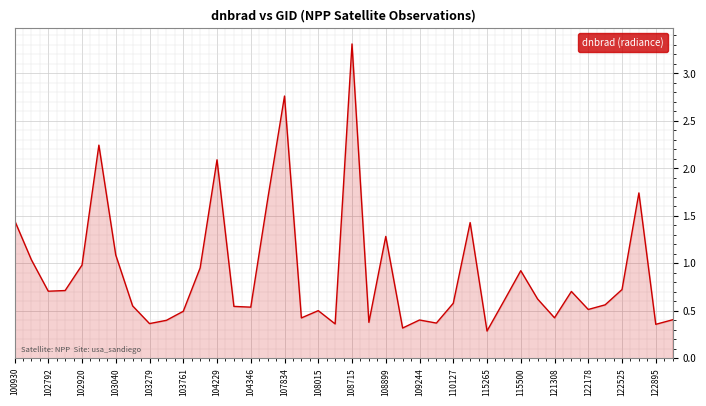

What is the smallest value displayed?

0.3